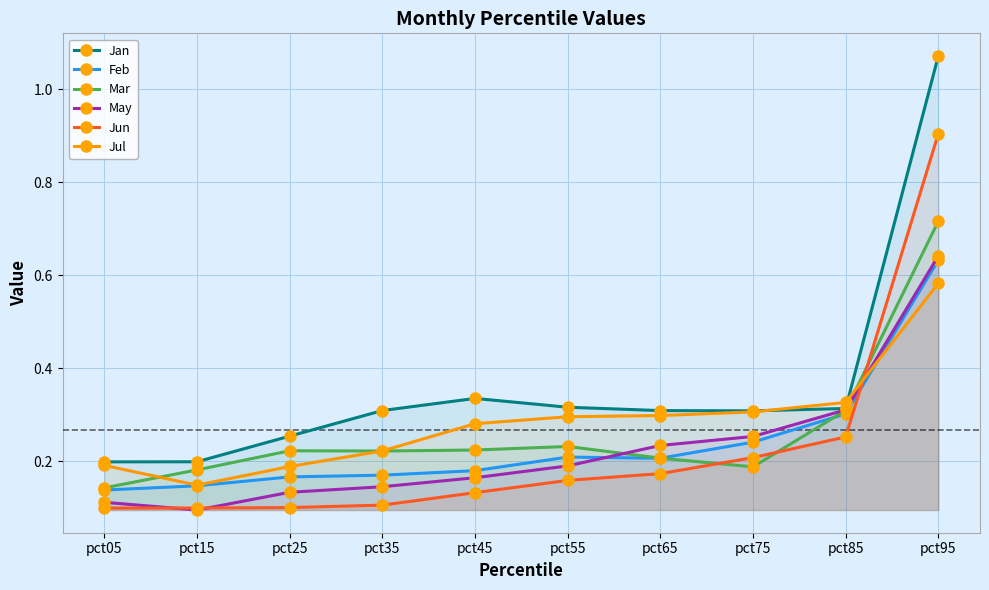

What is the maximum value shown in the chart?

1.1